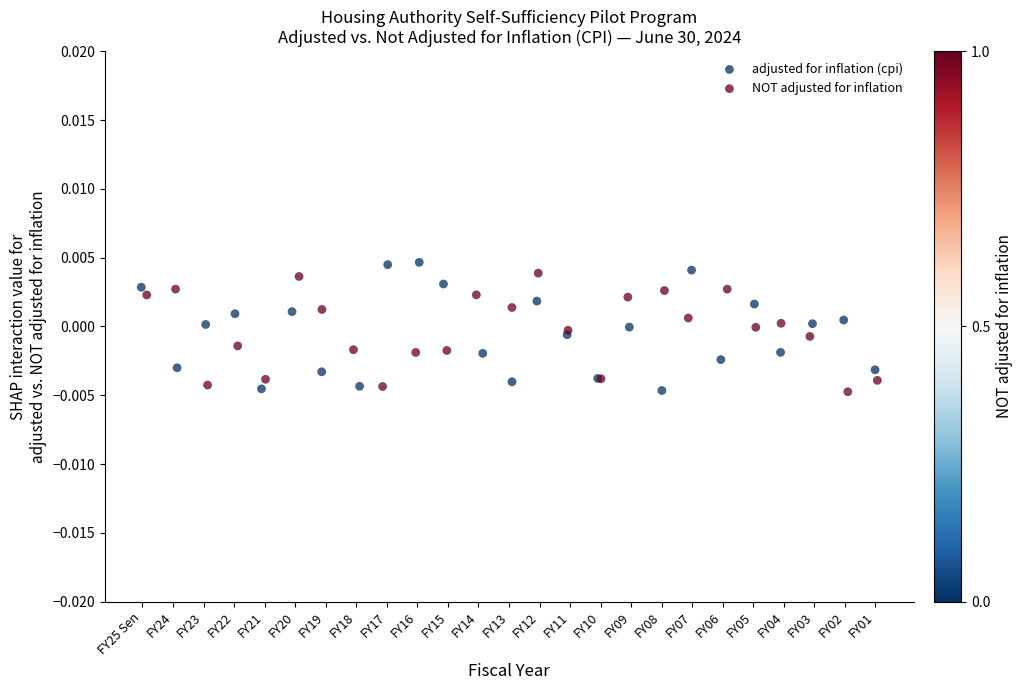

Which series contains the highest Y value?

adjusted for inflation (cpi)